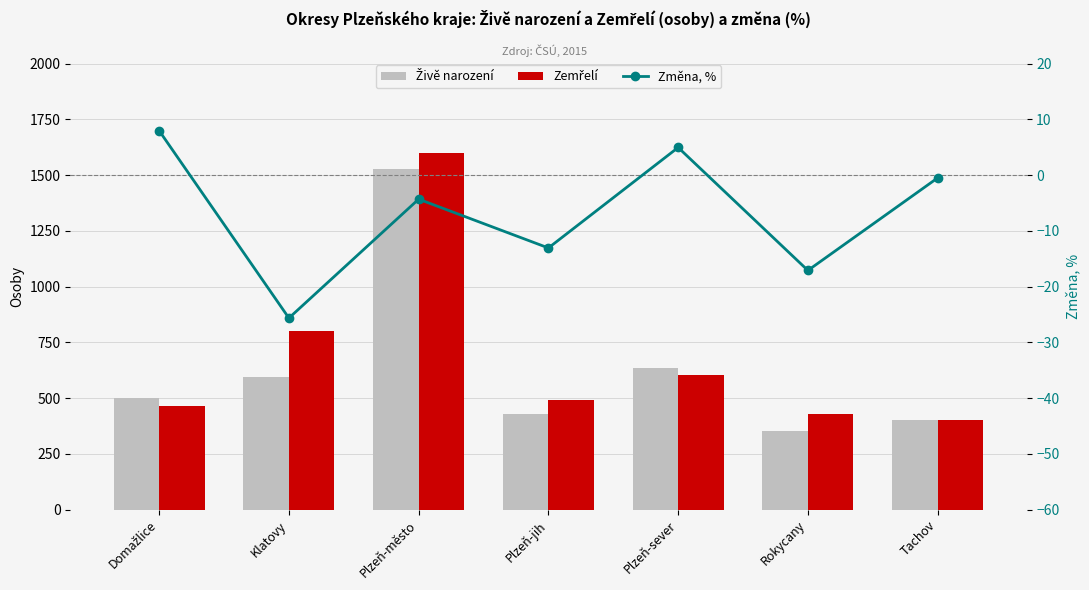

What is the difference between the Změna, % values at Klatovy and Rokycany?

8.5